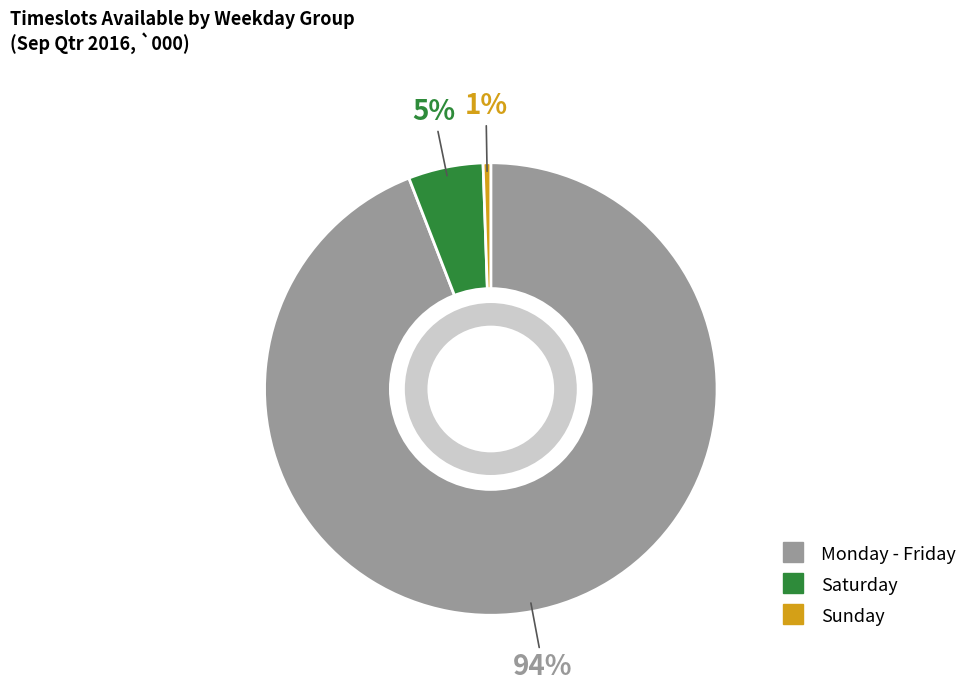

Combined, do Sunday and Saturday account for over 50%?

No